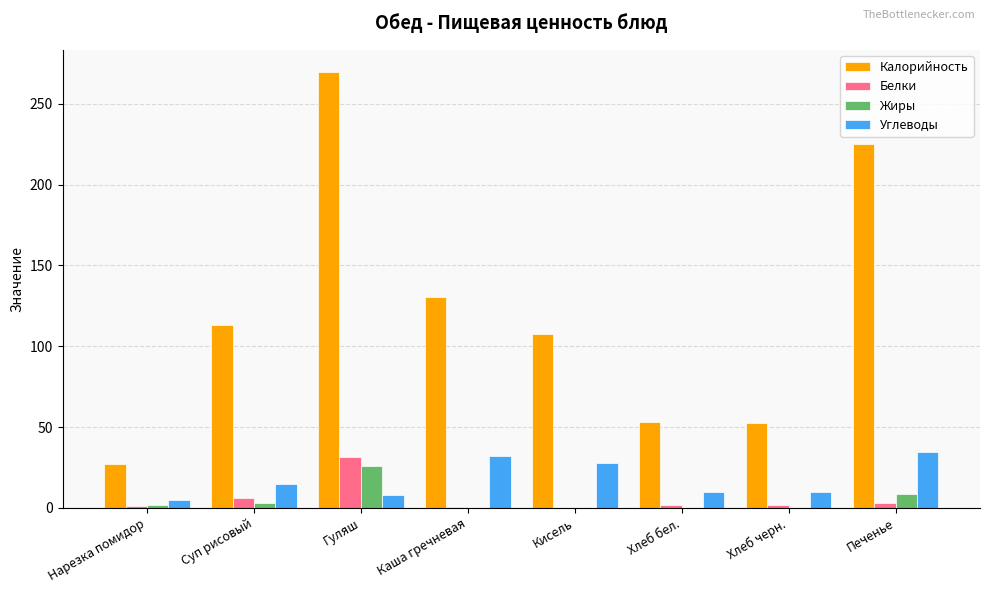

Which series has the widest spread of values?

Калорийность